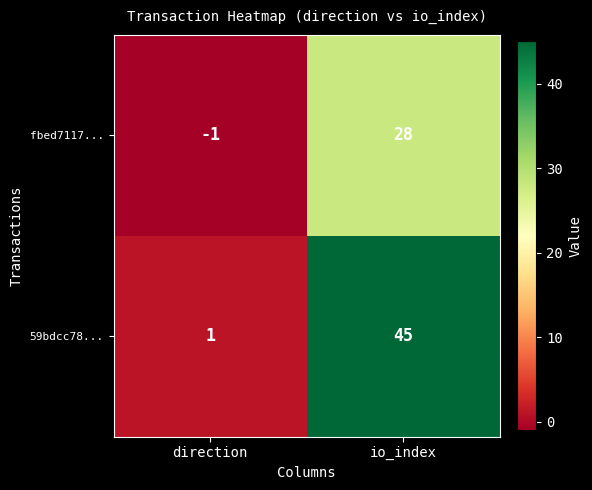

Where is 59bdcc78... nearest to the value 23?

direction